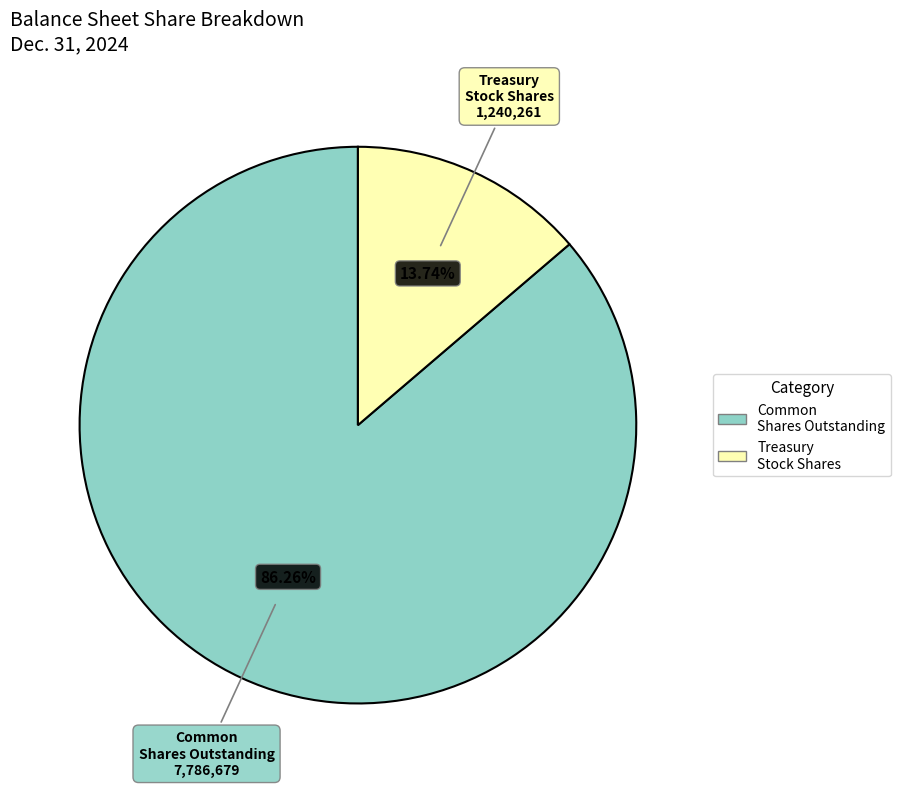

Is there any slice that represents more than half of the pie?

Yes